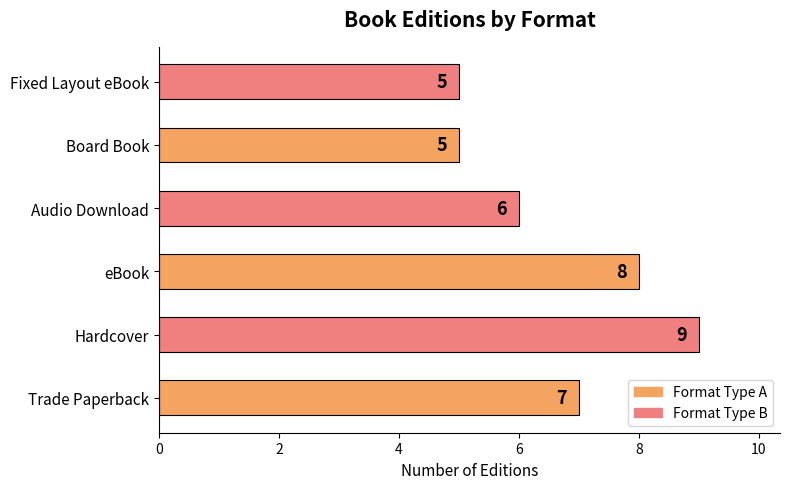

Is it true that the value at Board Book is 5?

True